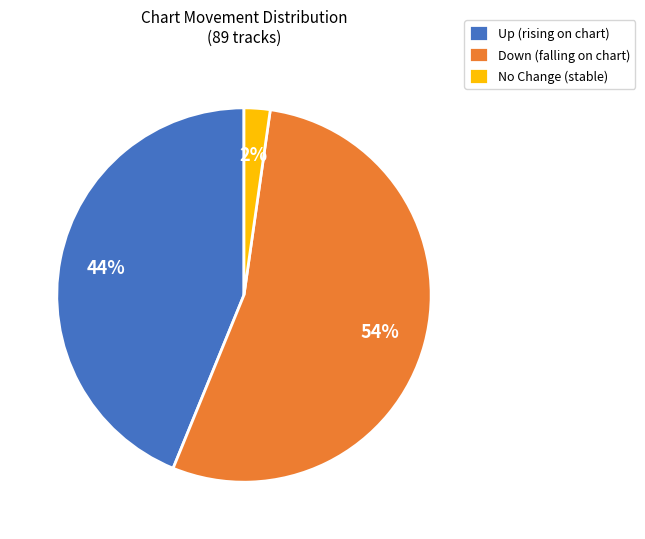

Is there any slice that represents more than half of the pie?

Yes